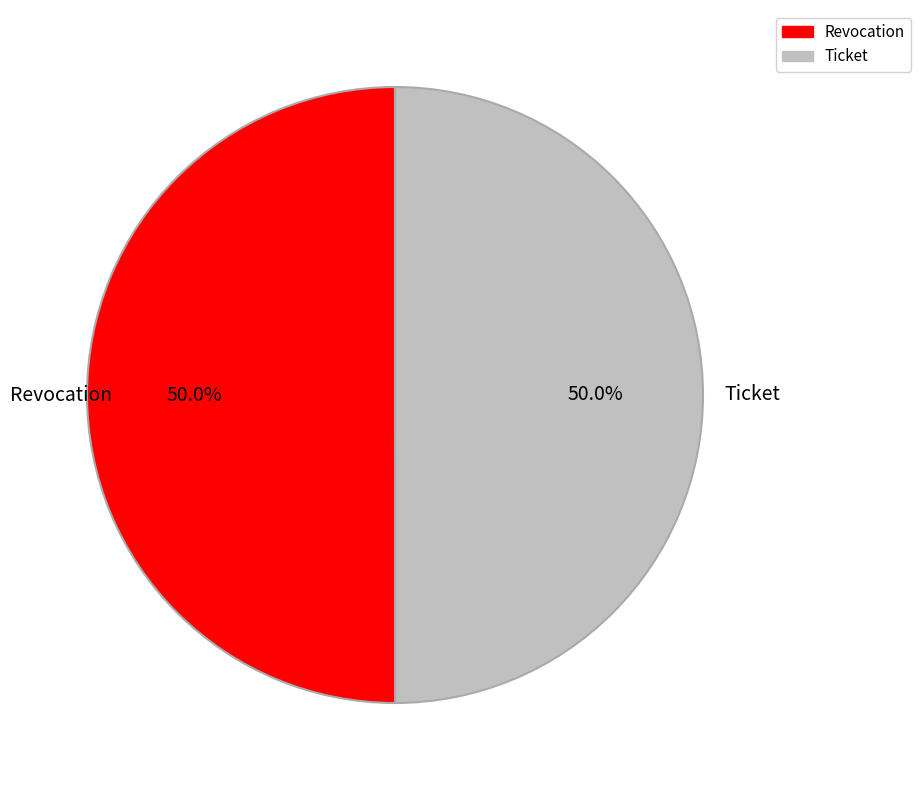

What is the ratio of the value at Revocation to the value at Ticket?

1.0